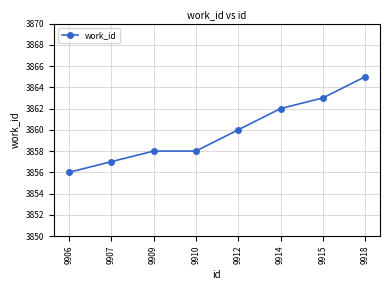

What is the approximate value at 9907?

3857